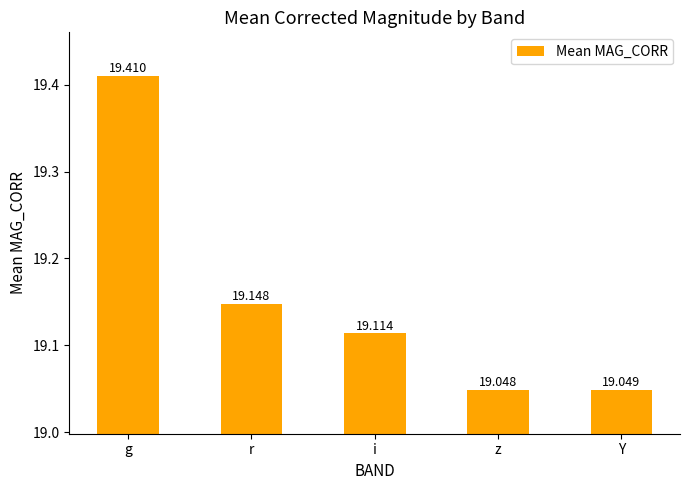

Rank the categories by value from lowest to highest.

z, Y, i, r, g